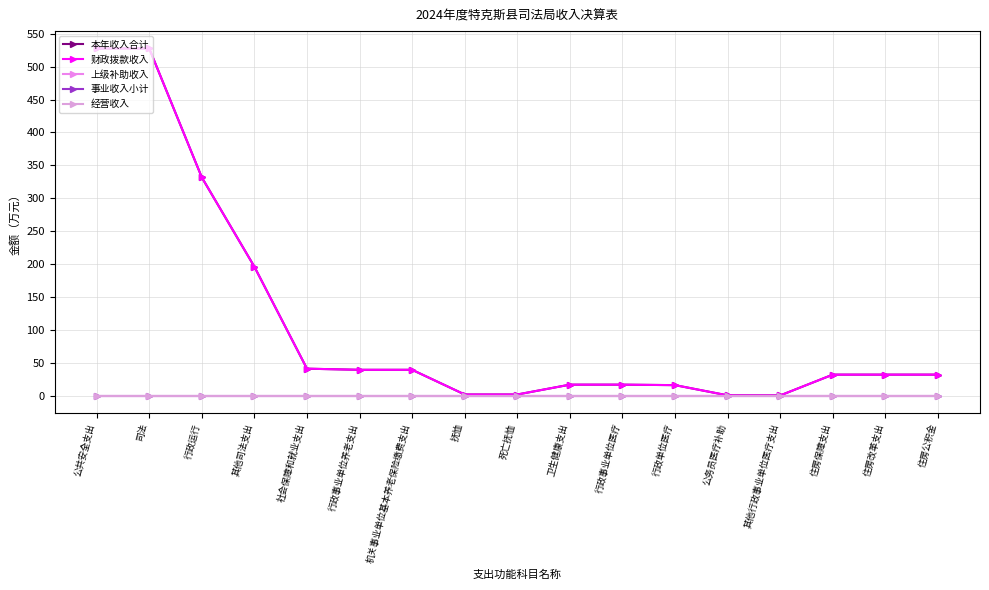

How many lines are shown in the chart?

5